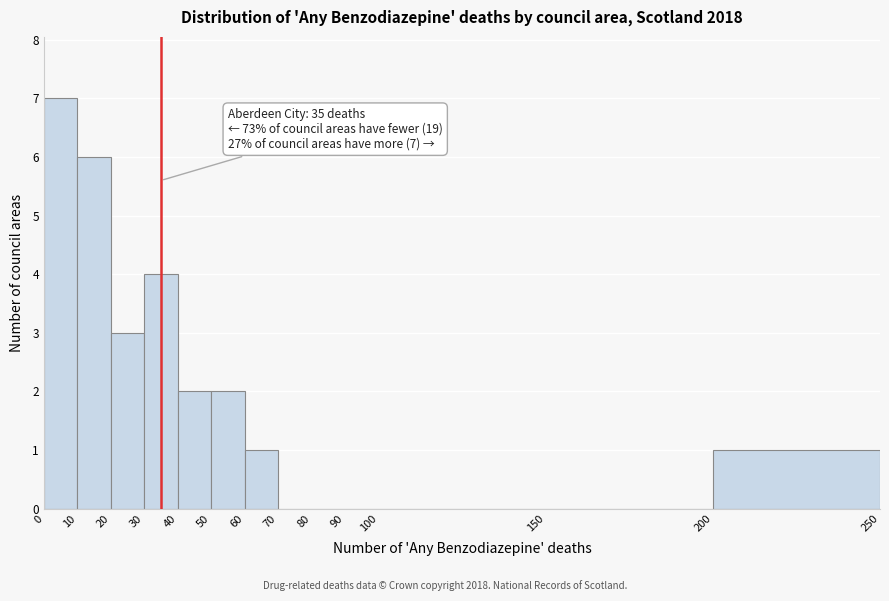

Which range on the x-axis has the tallest bar?

0 to 10